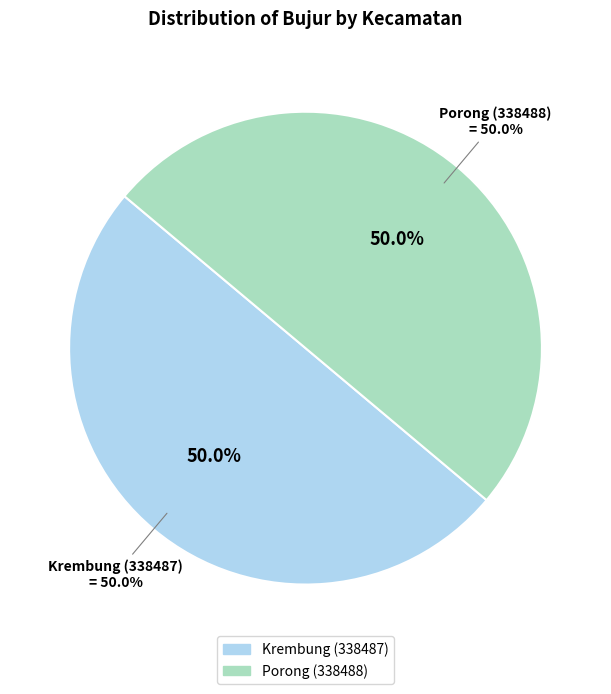

To the nearest percent, what percentage of the pie is Porong (338488)?

50%